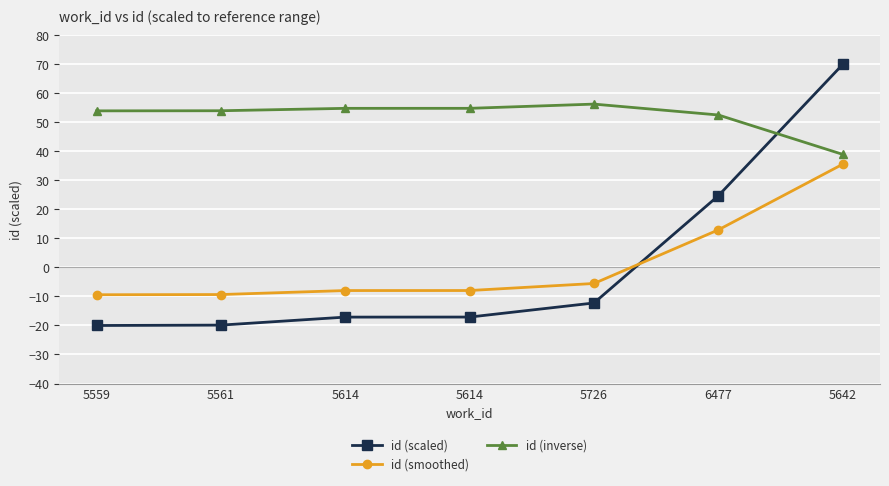

Is it true that id (smoothed) equals 54.9 at 5642?

False